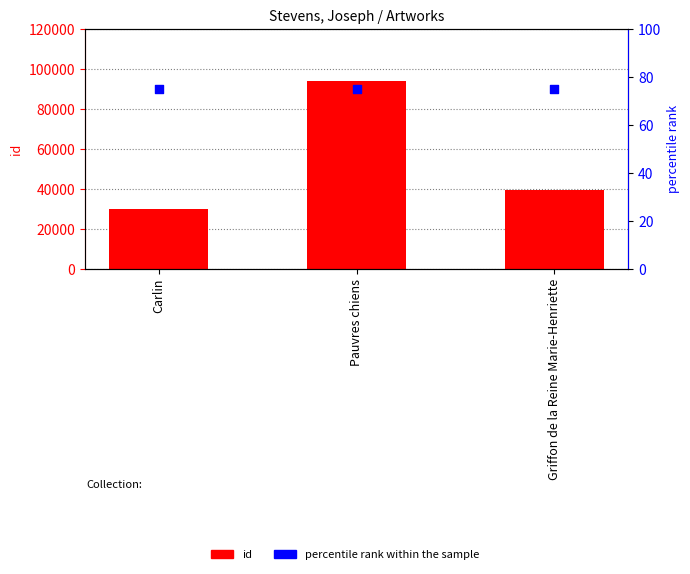

Is the value of id at Carlin greater than the value of percentile rank within the sample at Pauvres chiens?

Yes